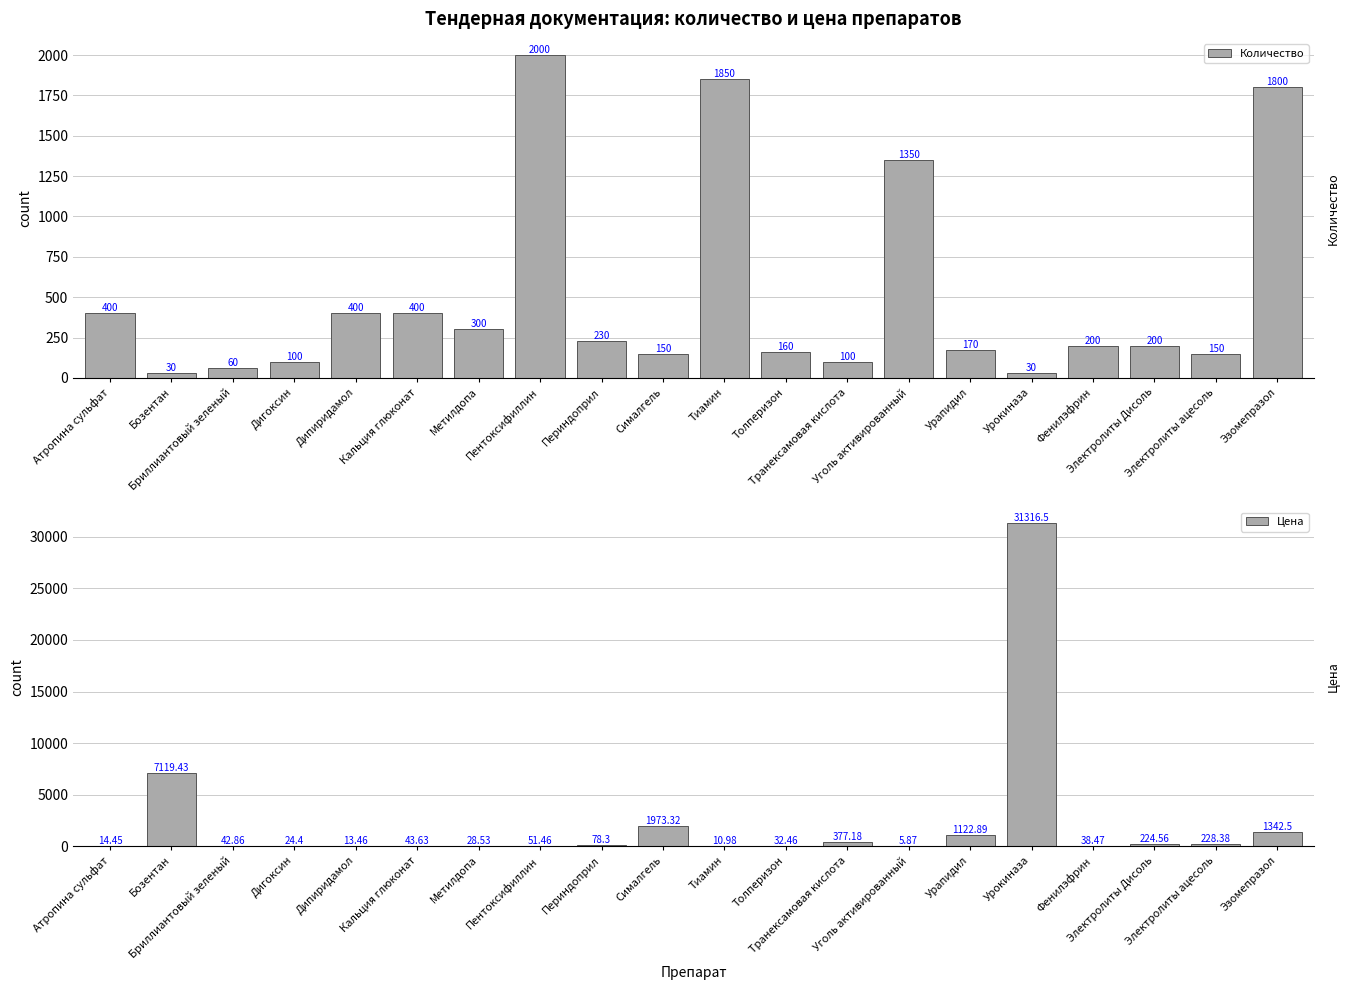

What is the label of the 16th bar from the left?

Урокиназа